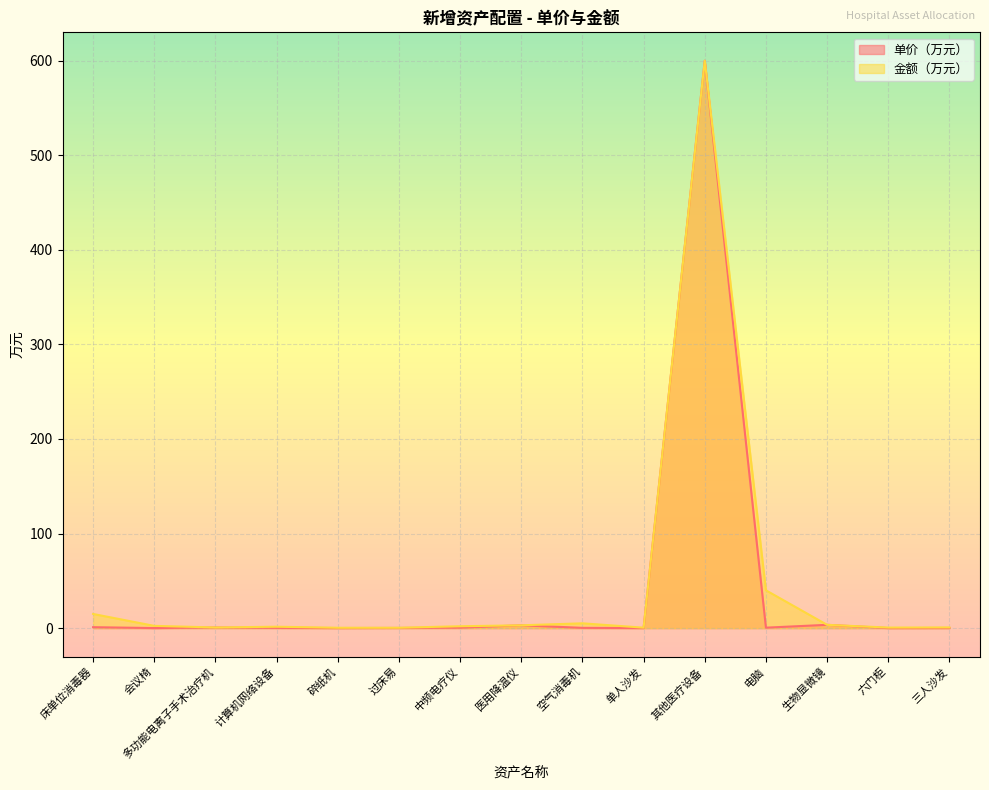

Reading right to left, transcribe all the data shown in this chart.

单价（万元）: 0.1	0.1	3.5	0.5	600.0	0.1	0.3	3.0	0.5	0.2	0.1	0.3	0.7	0.1	1.0
金额（万元）: 0.8	0.6	3.5	40.0	600.0	0.5	5.1	3.0	2.0	0.4	0.4	1.5	0.7	2.4	15.0